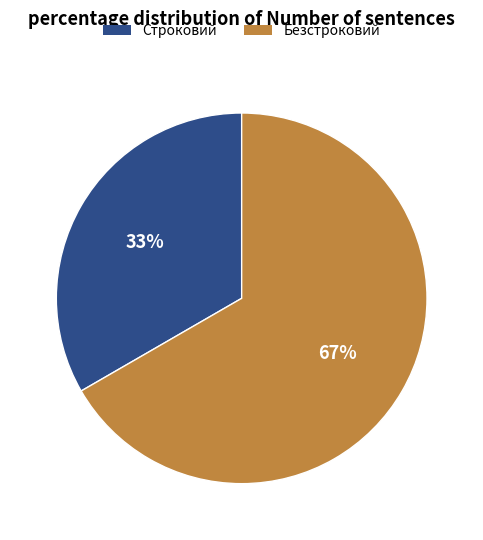

The Безстроковий slice represents 67% of the pie. True or false?

True